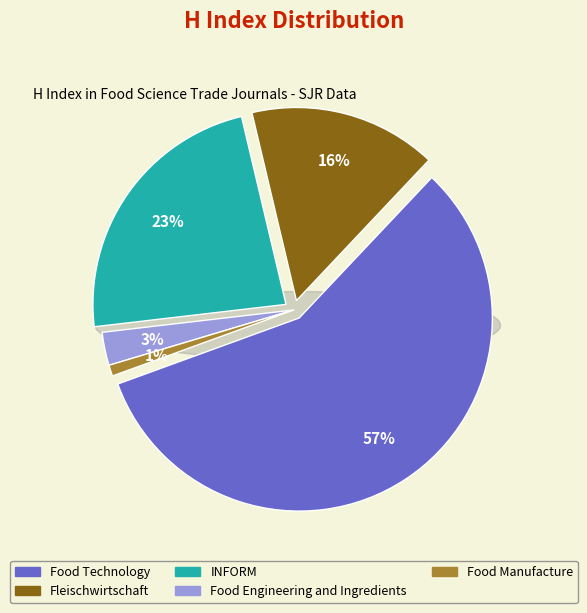

Which category has the biggest portion of the pie?

Food Technology